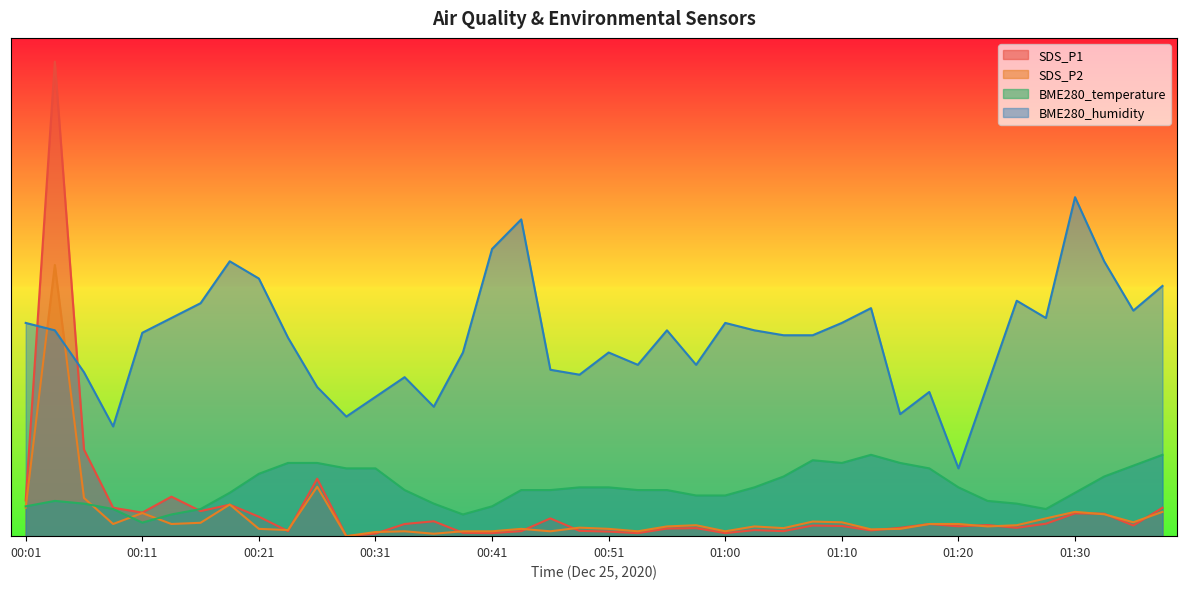

The SDS_P2 series shows 0.8 at 01:37. True or false?

False